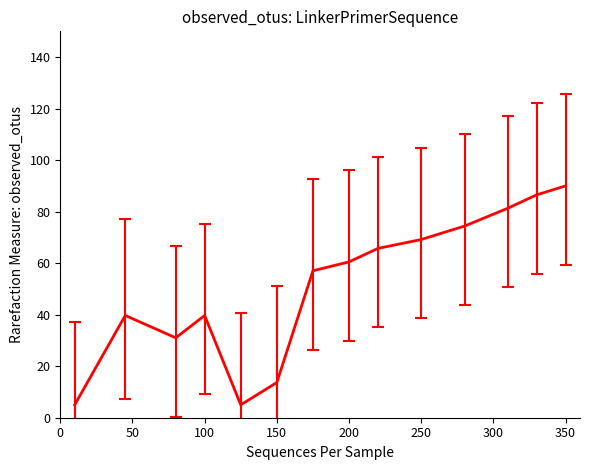

What is the smallest value displayed?

5.0